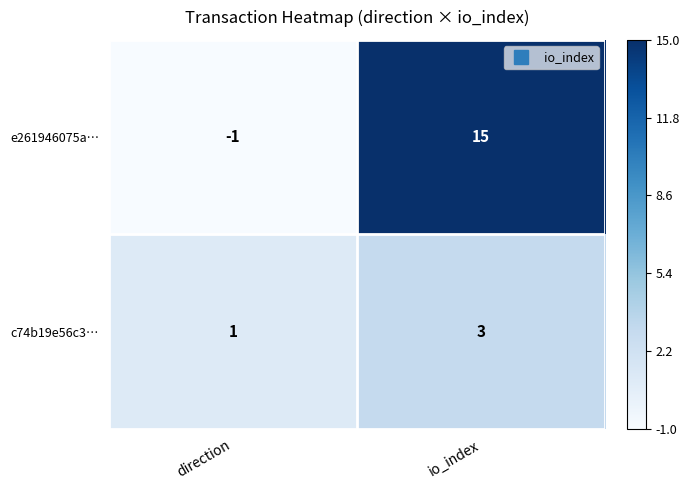

At which category does the chart reach its minimum across all series?

direction